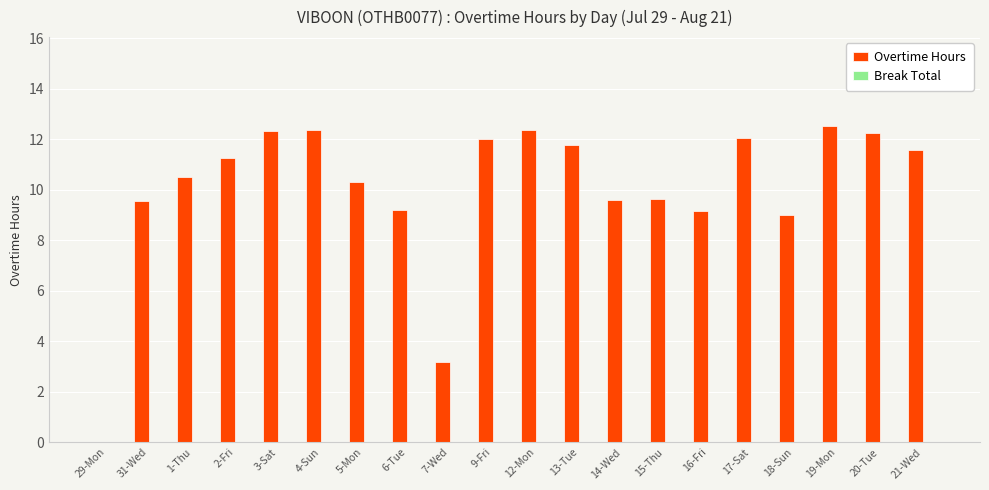

What is the greatest value displayed?

12.5